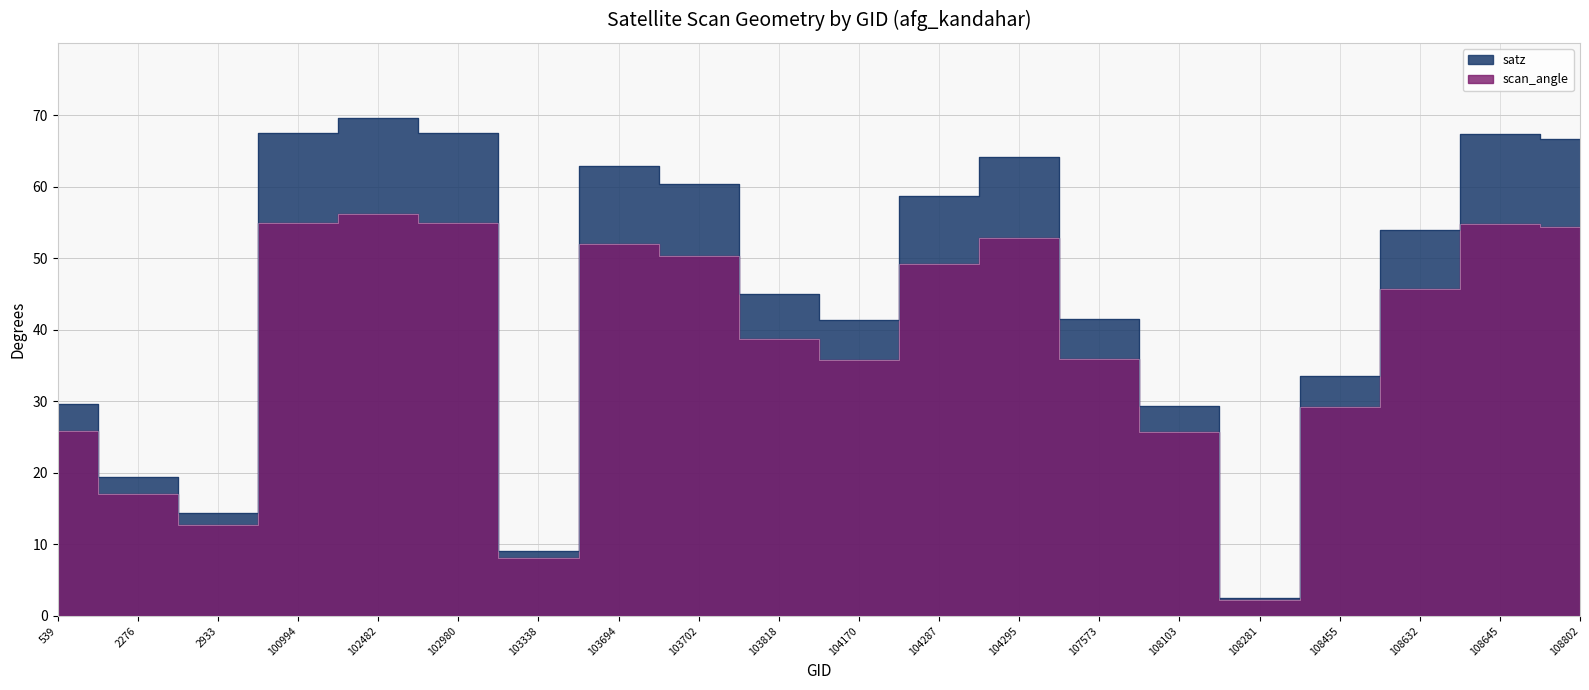

What are all the series names shown in the legend?

satz, scan_angle